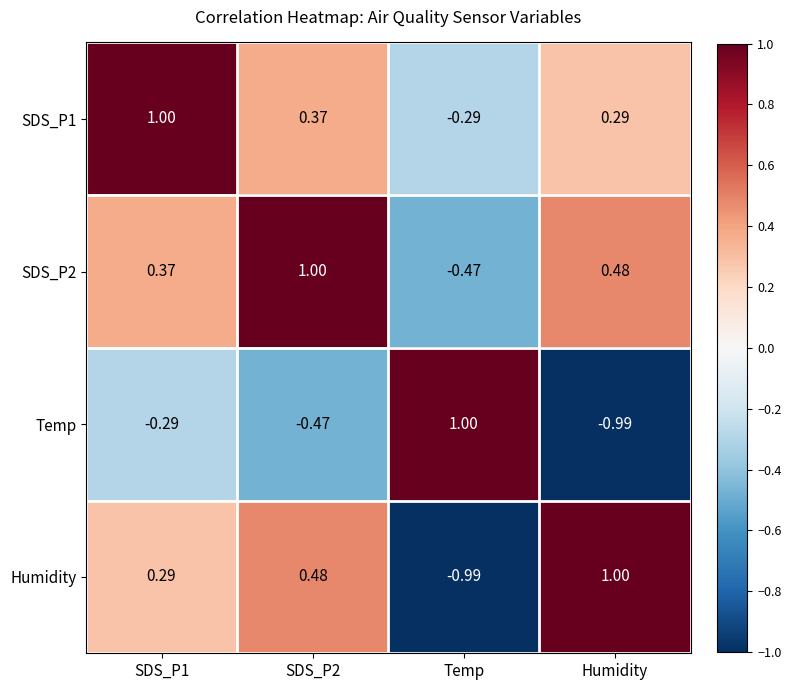

What is the difference between the highest and lowest values at Temp?

2.0